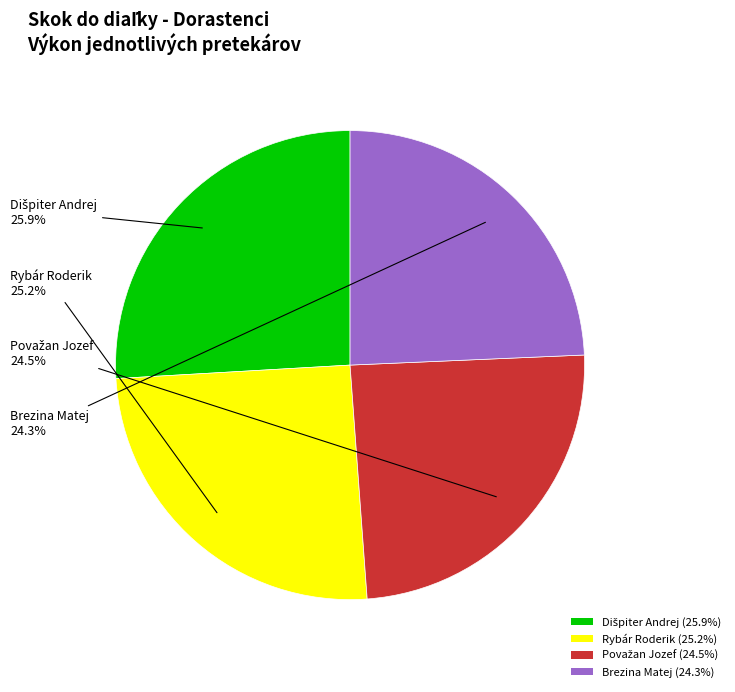

What is the ratio of the value at Brezina Matej (24.3%) to the value at Rybár Roderik (25.2%)?

1.0